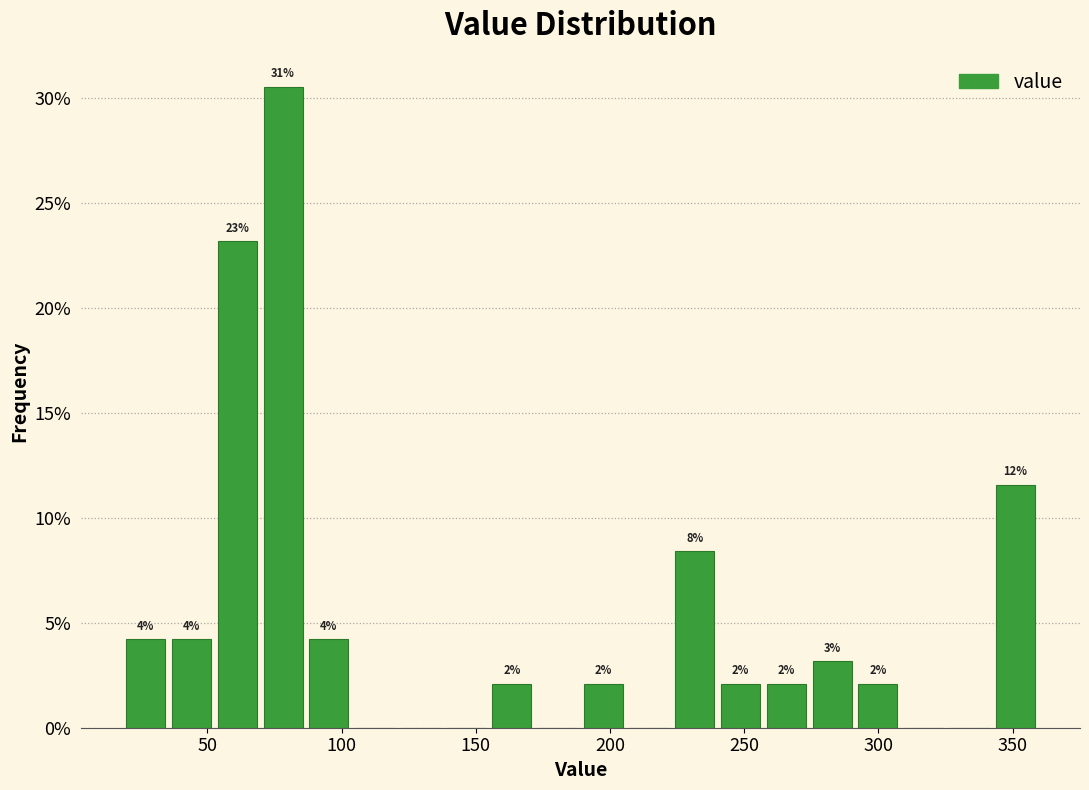

Read against the x-axis, roughly where is the centre of the tallest bar?

80